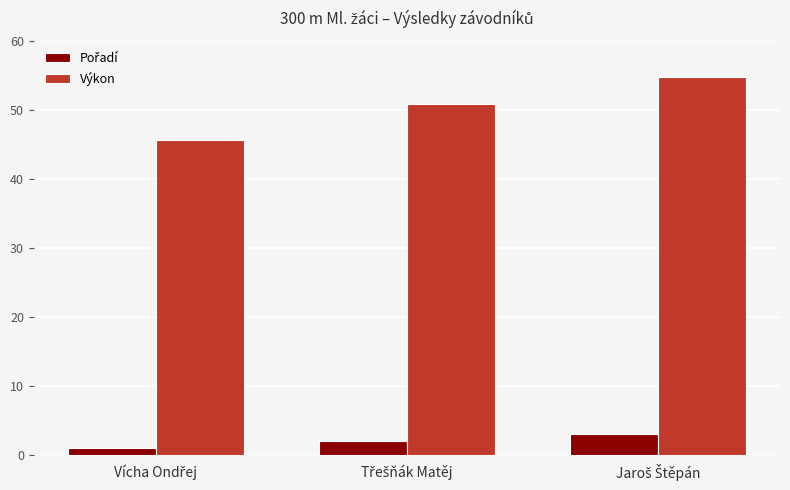

How many bars are there in total?

6